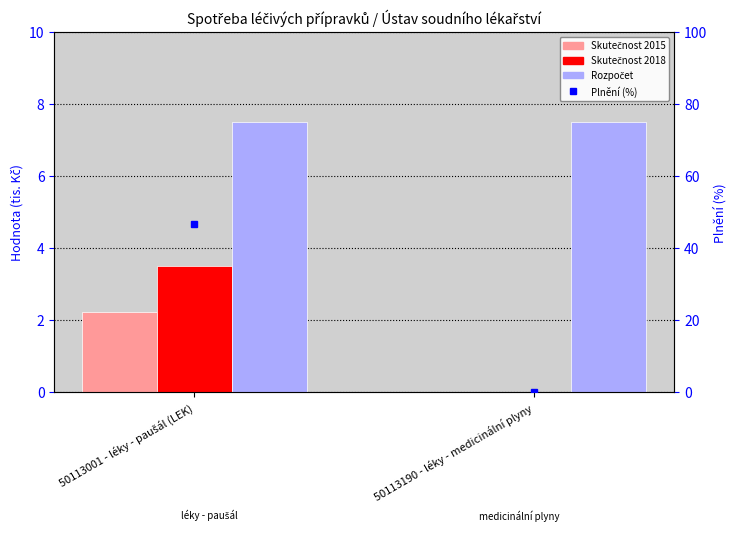

Rank the series by their maximum value, from lowest to highest.

Skutečnost 2015, Skutečnost 2018, Rozpočet, Plnění (%)